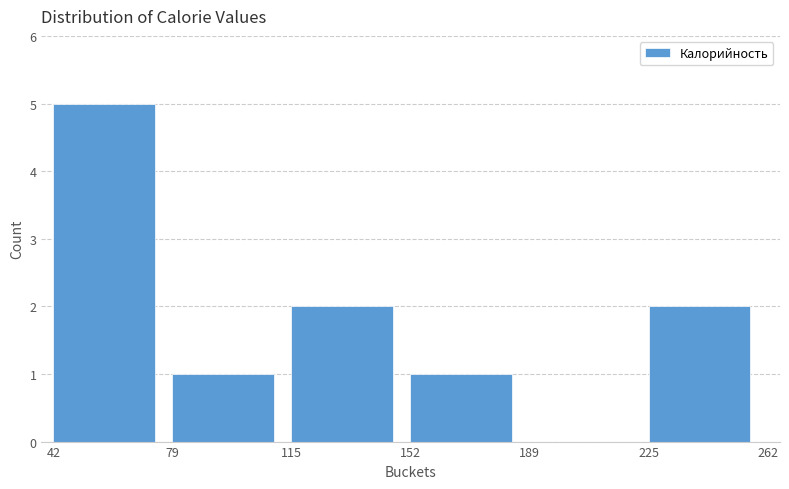

Reading left to right, transcribe this chart: for each bar, give the range it covers on the x-axis and its height. The values are not printed on the chart, so give them approximately, as read against the axis.

42 to 79: 5
79 to 115: 1
115 to 152: 2
152 to 189: 1
189 to 225: 0
225 to 262: 2